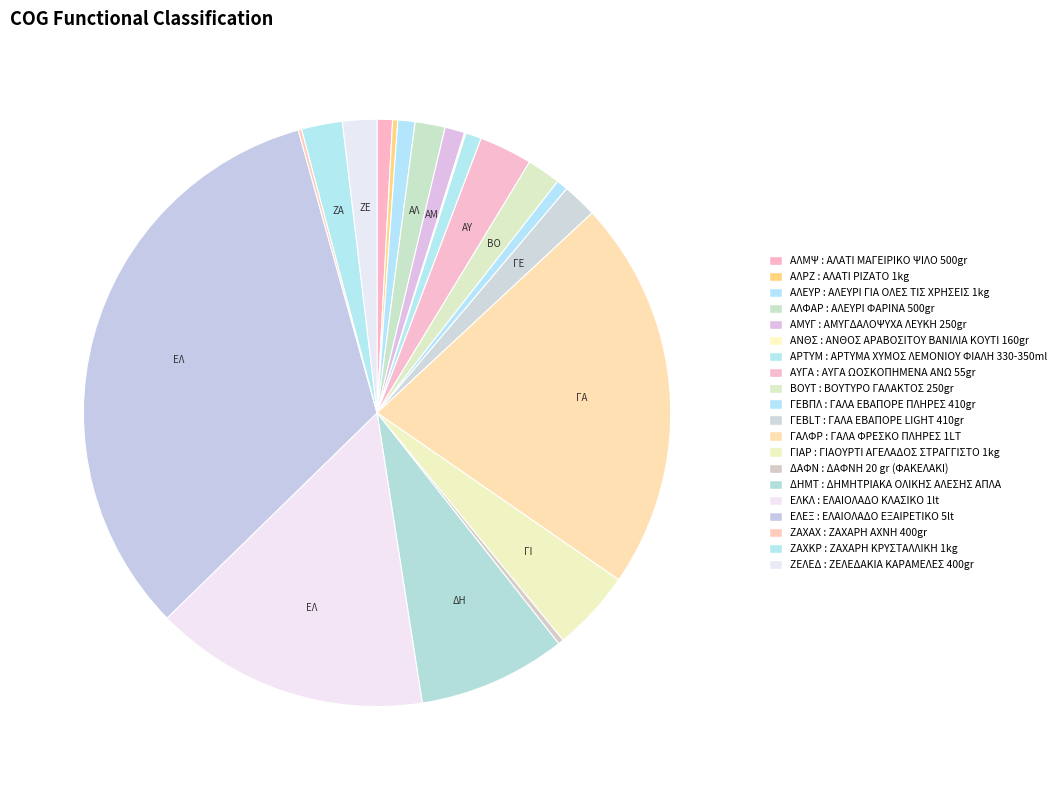

Which slice is the largest?

ΕΛΑΙΟΛΑΔΟ ΕΞΑΙΡΕΤΙΚΟ 5lt